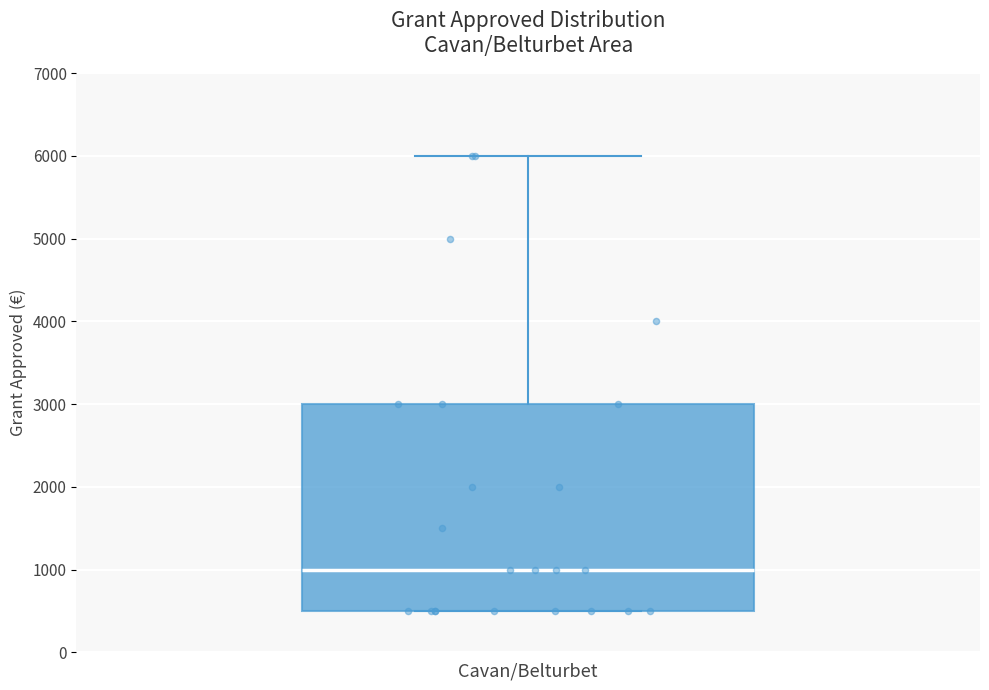

Read this box plot against the y-axis: the position of the median line, the range covered by the box, and the ends of both whiskers. The values are not printed on the chart, so give them approximately, as read against the axis.

median 1000, box 500 to 3000, whiskers 500 to 6000